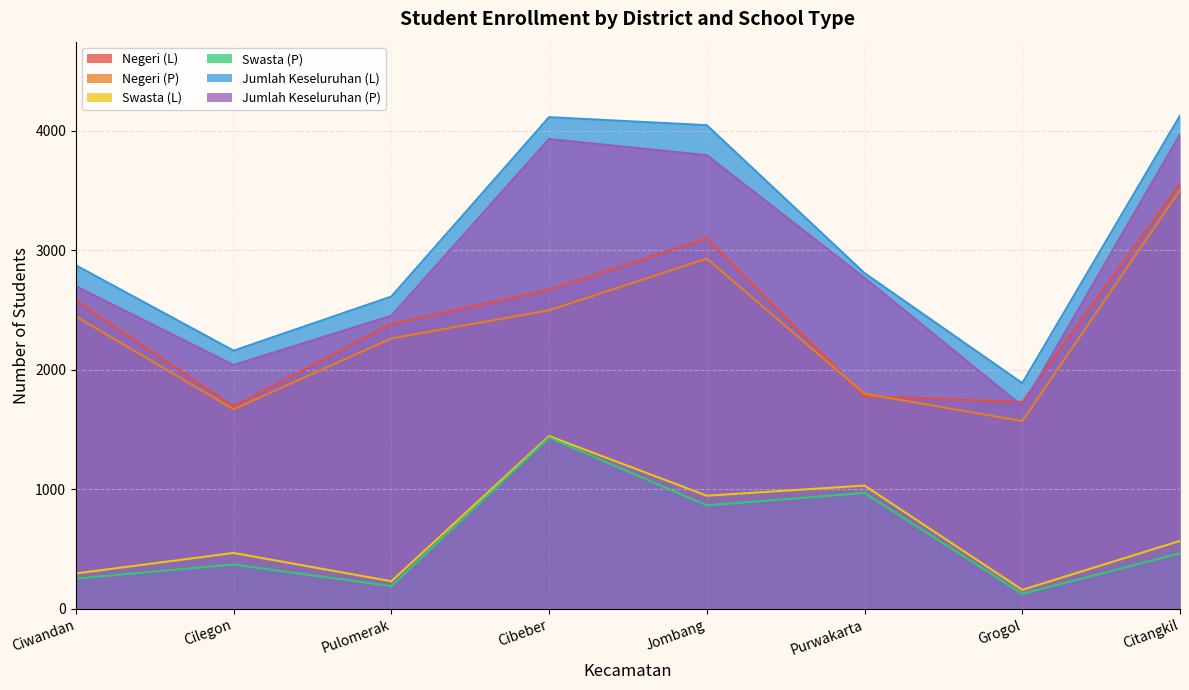

Between Cibeber and Cilegon, which is larger?

Cibeber